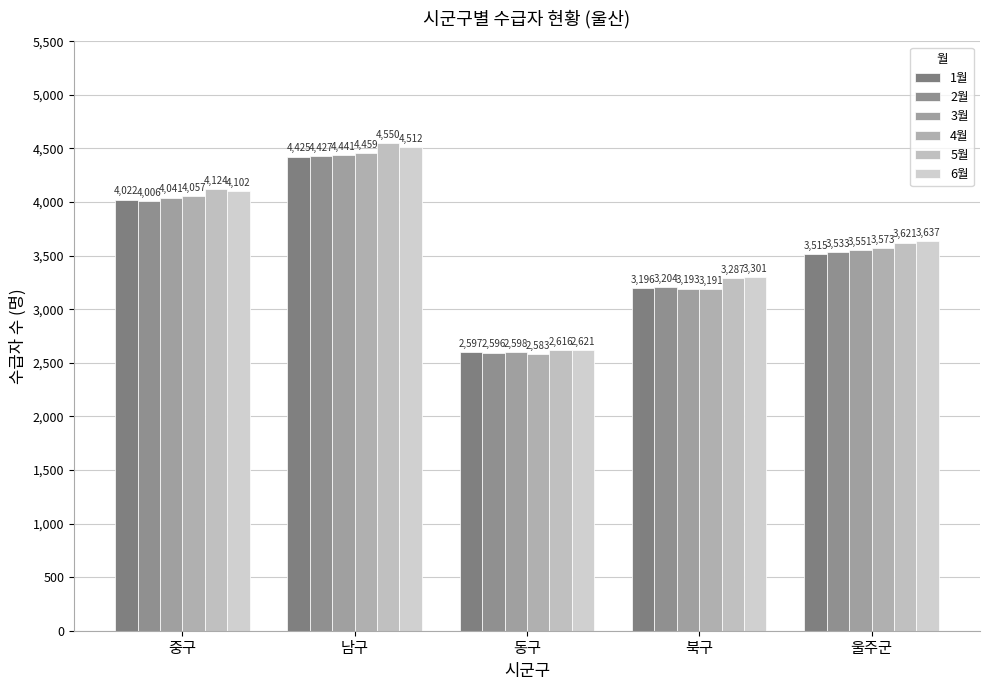

Which series has the largest range (max minus min)?

5월